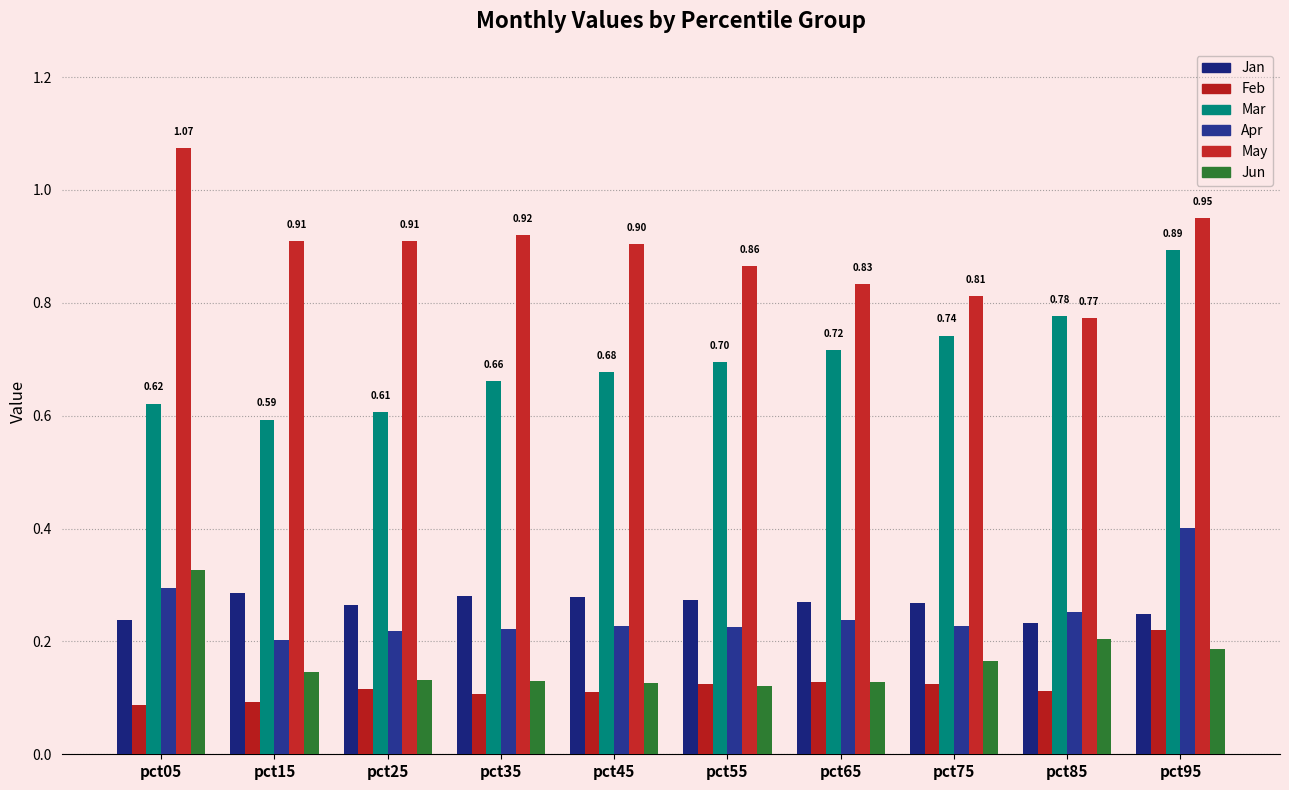

Count the Apr values in the range 0 to 1.

10